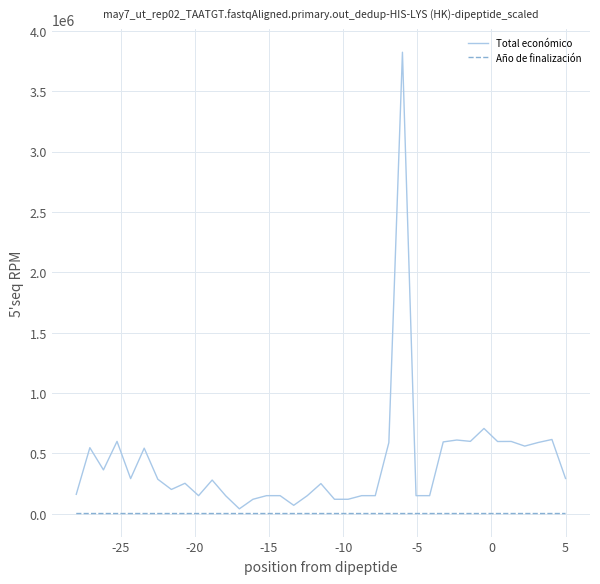

How many lines are shown in the chart?

2